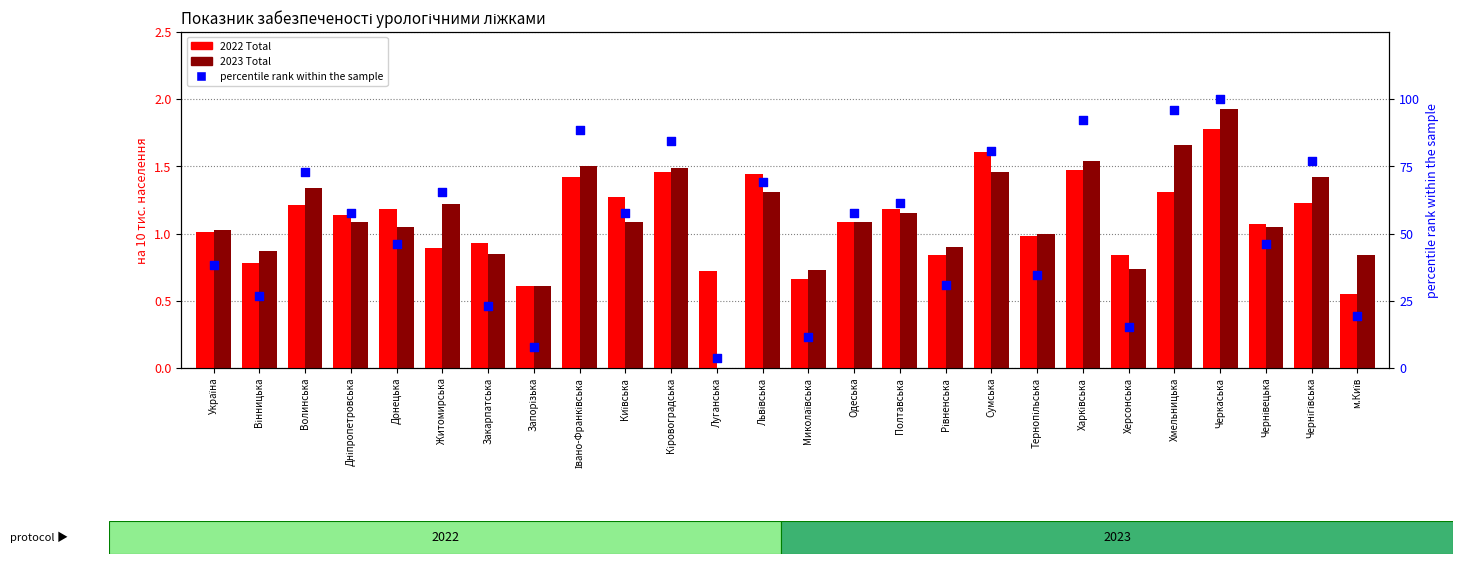

Which series has the largest Y range (max minus min)?

percentile rank within the sample